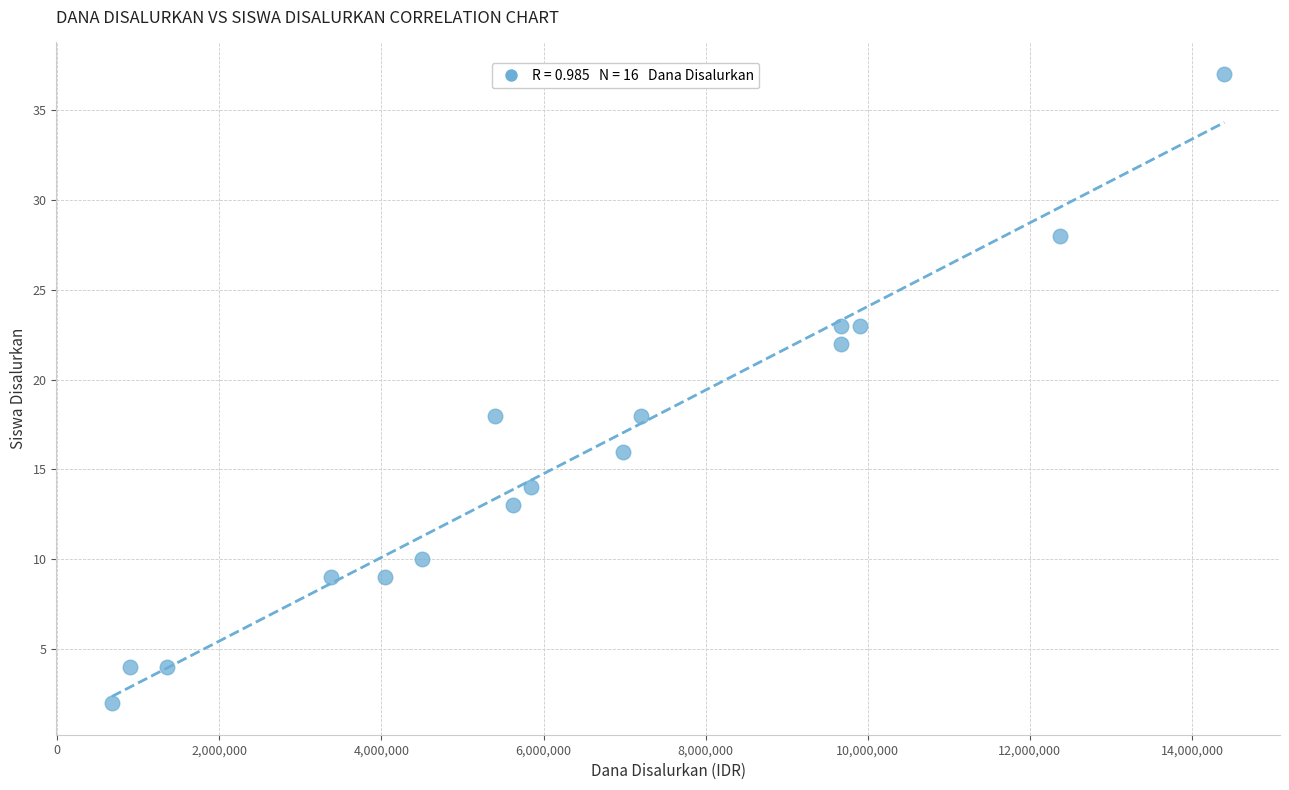

What is the range of Y values (max minus min)?

35